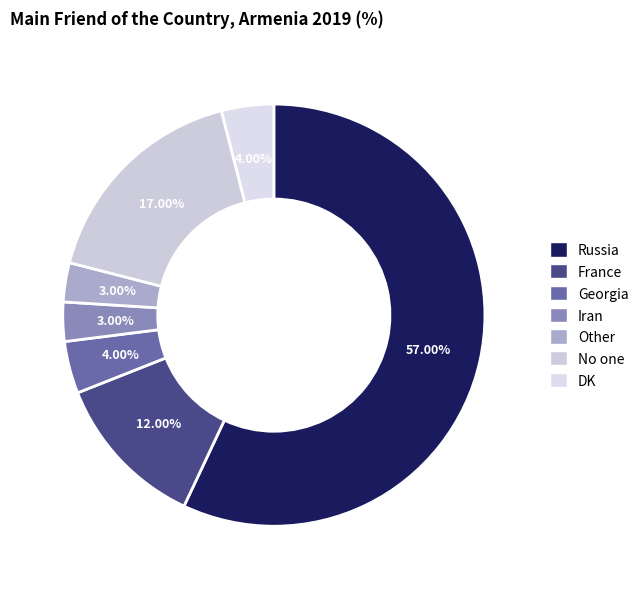

To the nearest percent, what is the average slice percentage?

14%